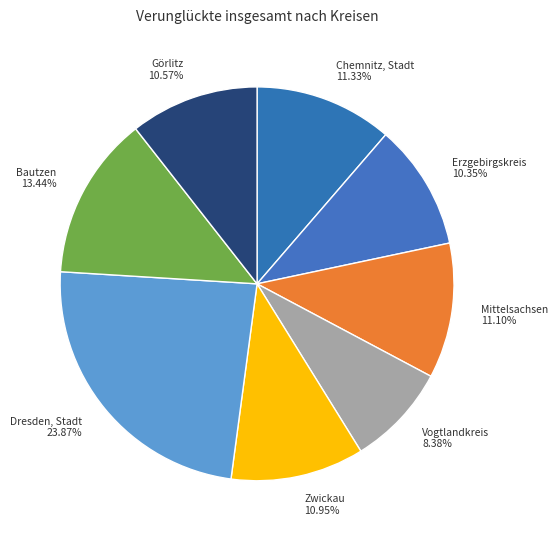

Does Bautzen account for over 50% of the chart?

No